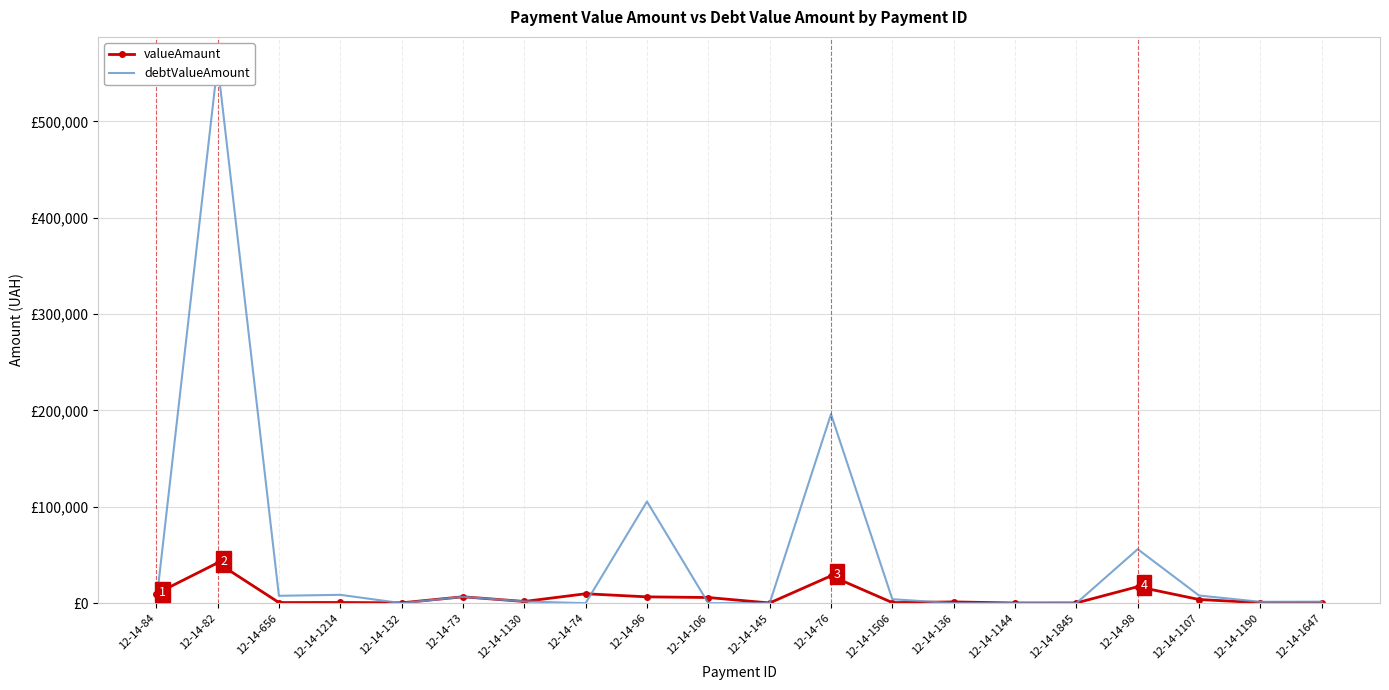

What is the lowest value of the valueAmaunt series?

183.3